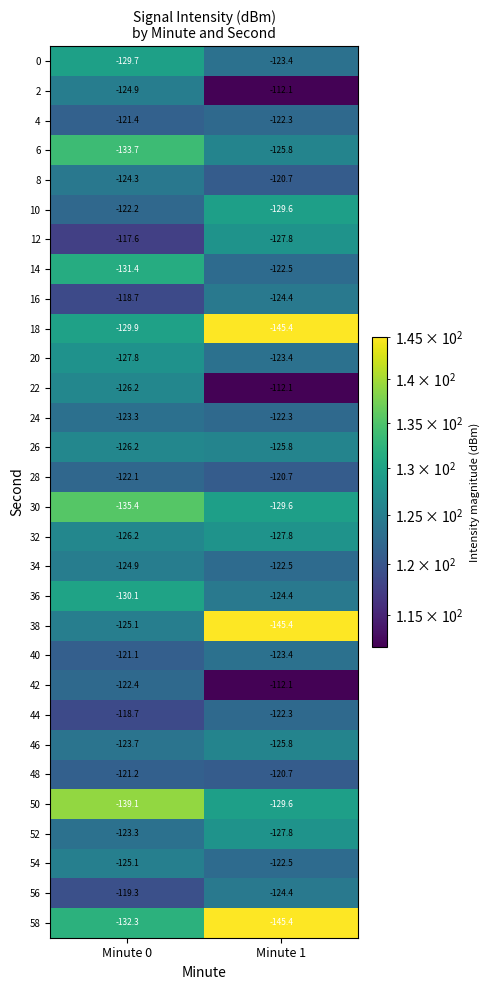

At which label is 28 closest to -121?

Minute 1